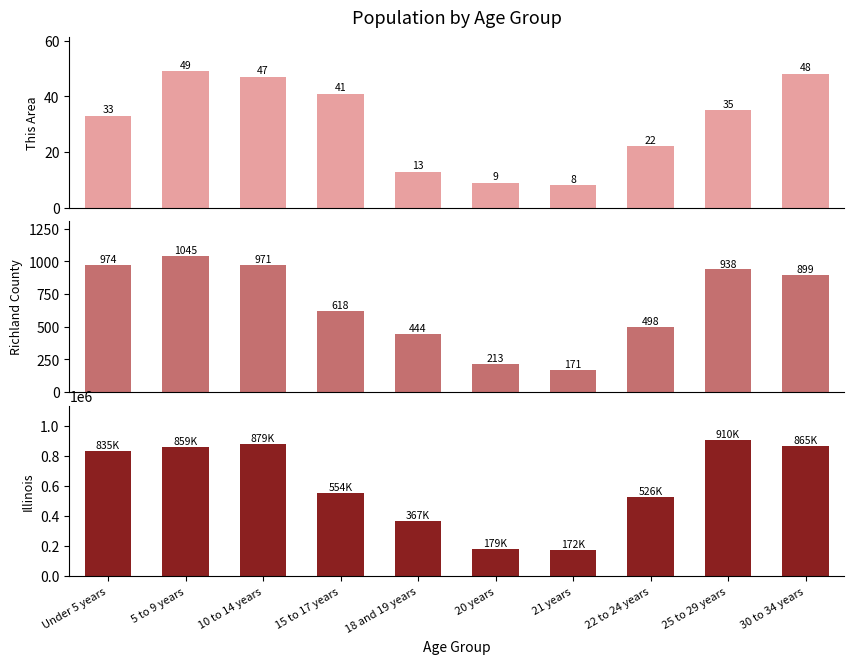

Reading right to left, list all the values displayed in this chart.

This Area: 30 to 34 years=48	25 to 29 years=35	22 to 24 years=22	21 years=8	20 years=9	18 and 19 years=13	15 to 17 years=41	10 to 14 years=47	5 to 9 years=49	Under 5 years=33
Richland County: 30 to 34 years=899	25 to 29 years=938	22 to 24 years=498	21 years=171	20 years=213	18 and 19 years=444	15 to 17 years=618	10 to 14 years=971	5 to 9 years=1045	Under 5 years=974
Illinois: 30 to 34 years=865684	25 to 29 years=910273	22 to 24 years=526556	21 years=172795	20 years=179613	18 and 19 years=367343	15 to 17 years=554749	10 to 14 years=879448	5 to 9 years=859405	Under 5 years=835577